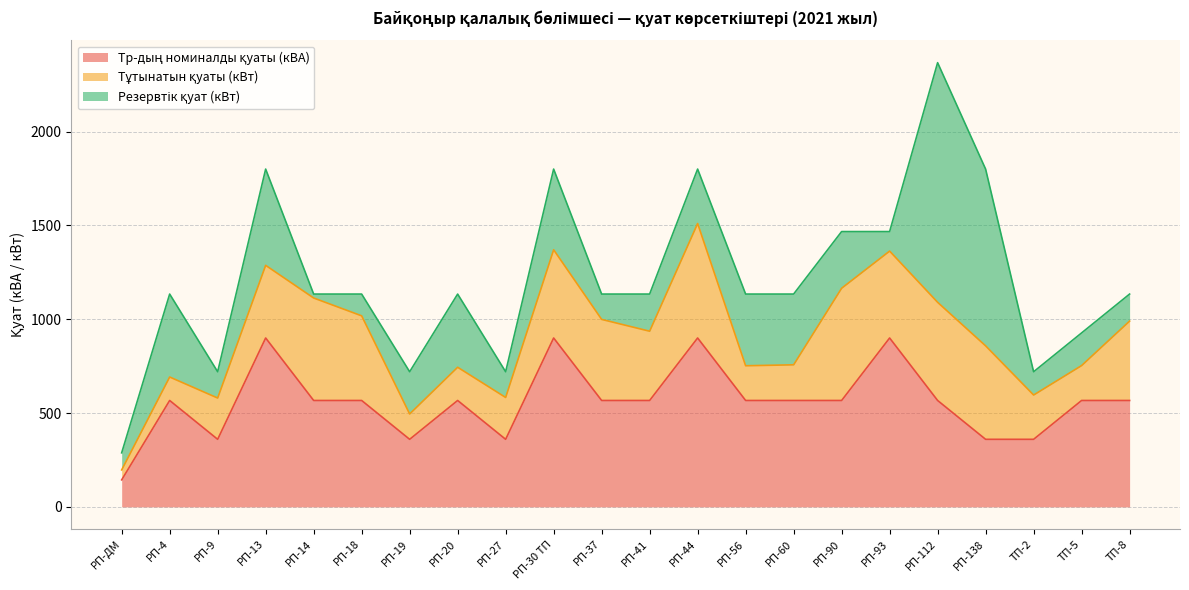

What is the average value of the Резервтік қуат (кВт) series?

316